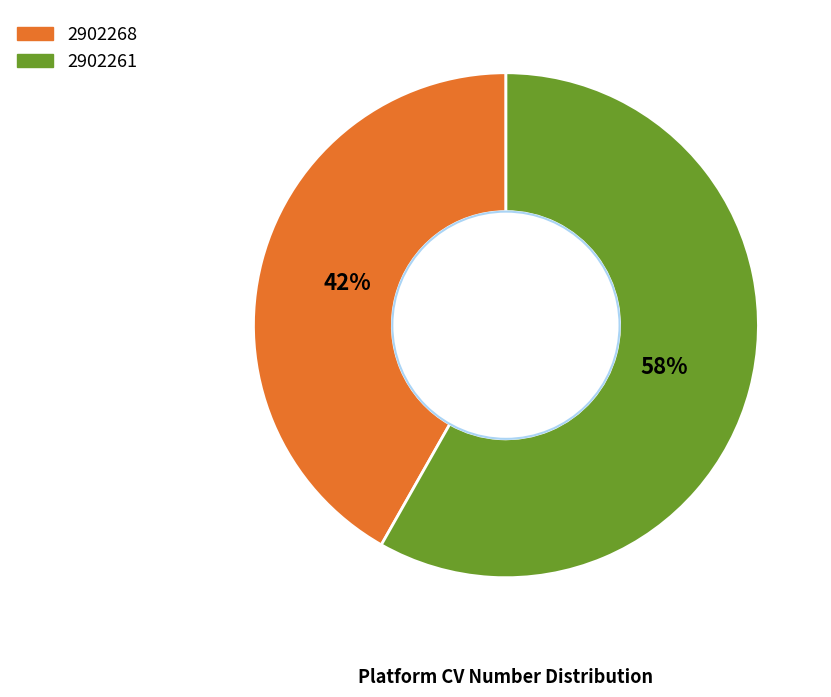

To the nearest percent, what is the combined percentage of 2902268 and 2902261?

100%